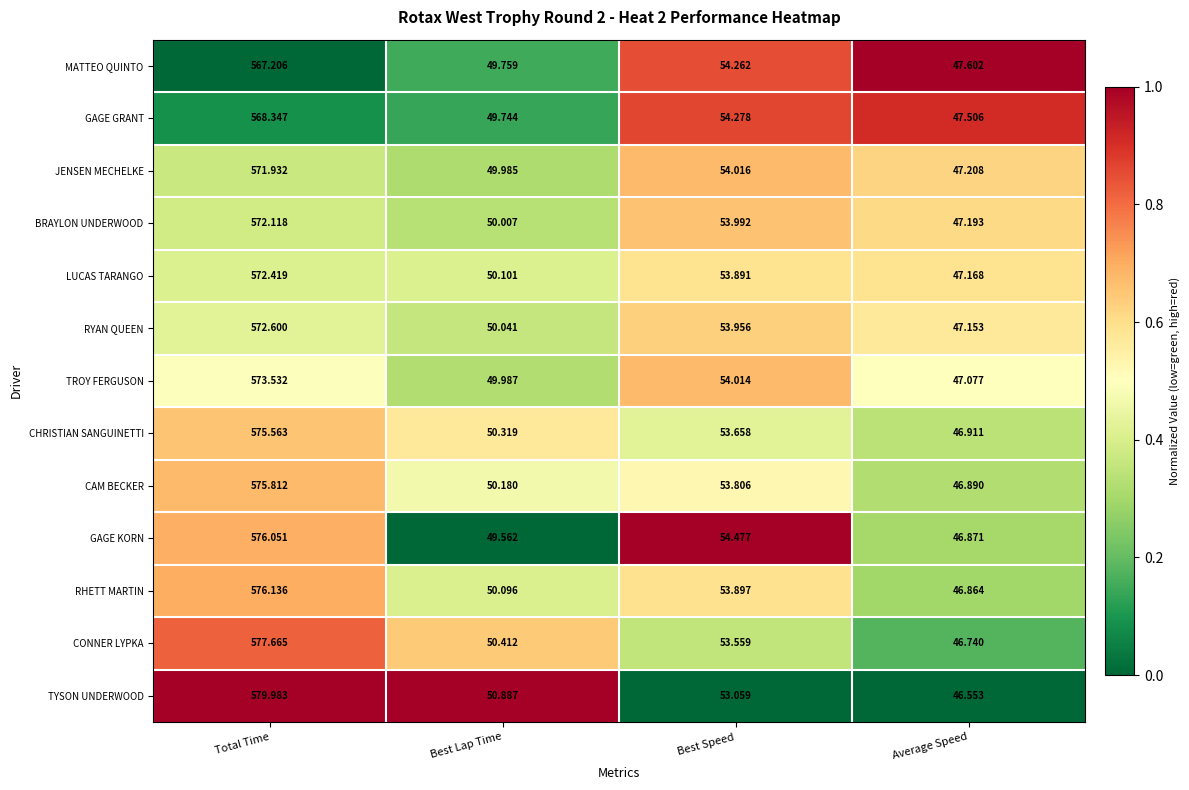

Count the number of data series in this chart.

13